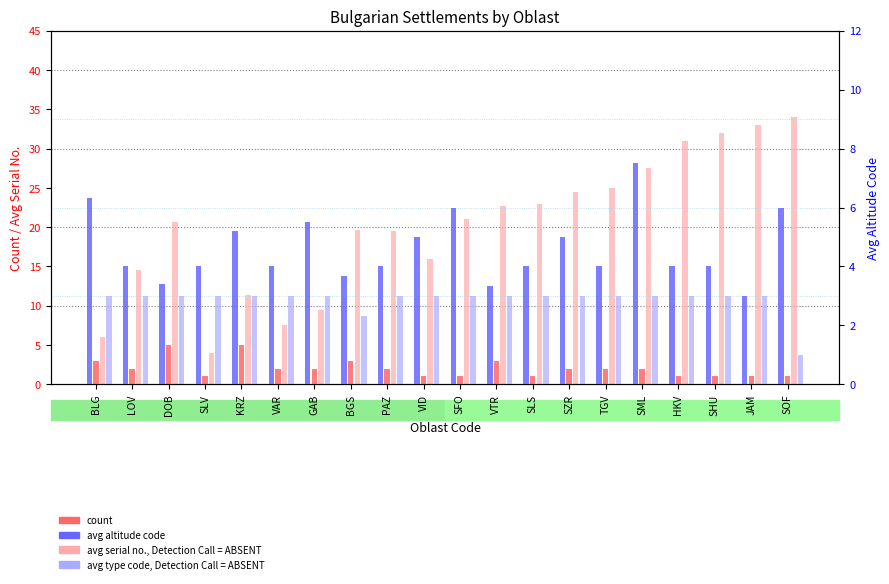

Between KRZ and SZR, which series saw the biggest shift?

avg serial no.